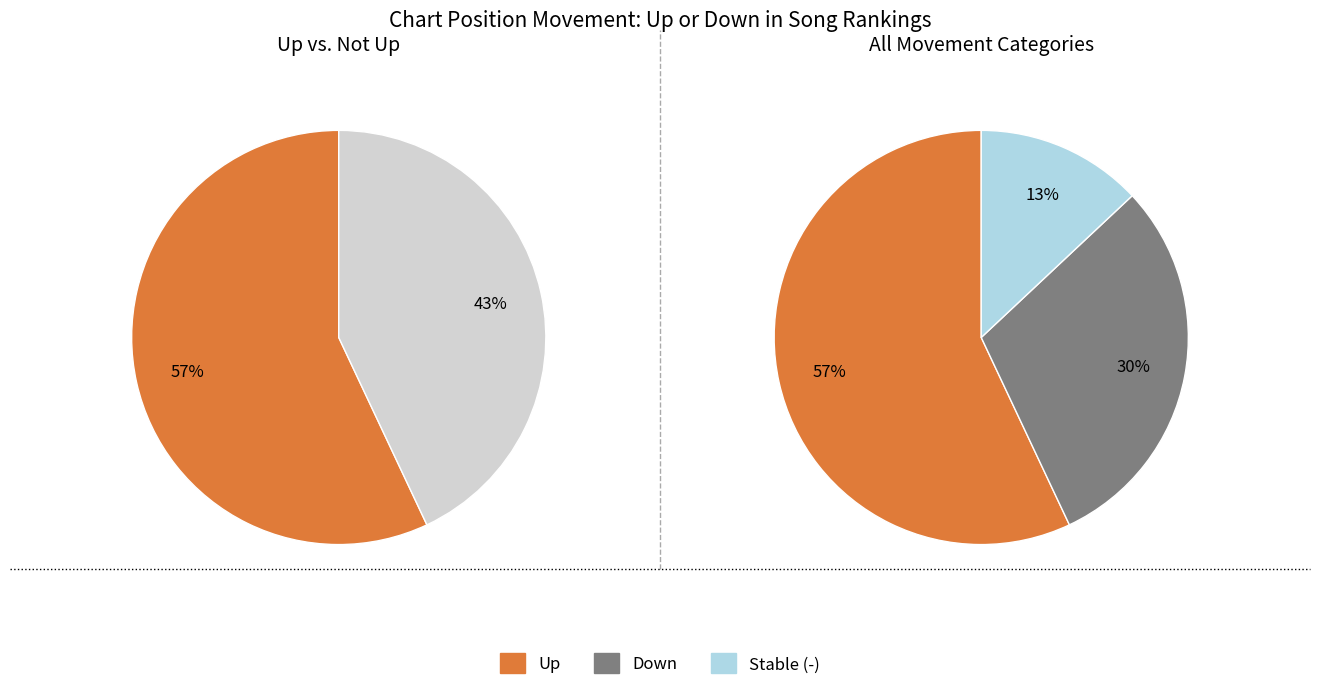

The - slice represents 13% of the pie. True or false?

True